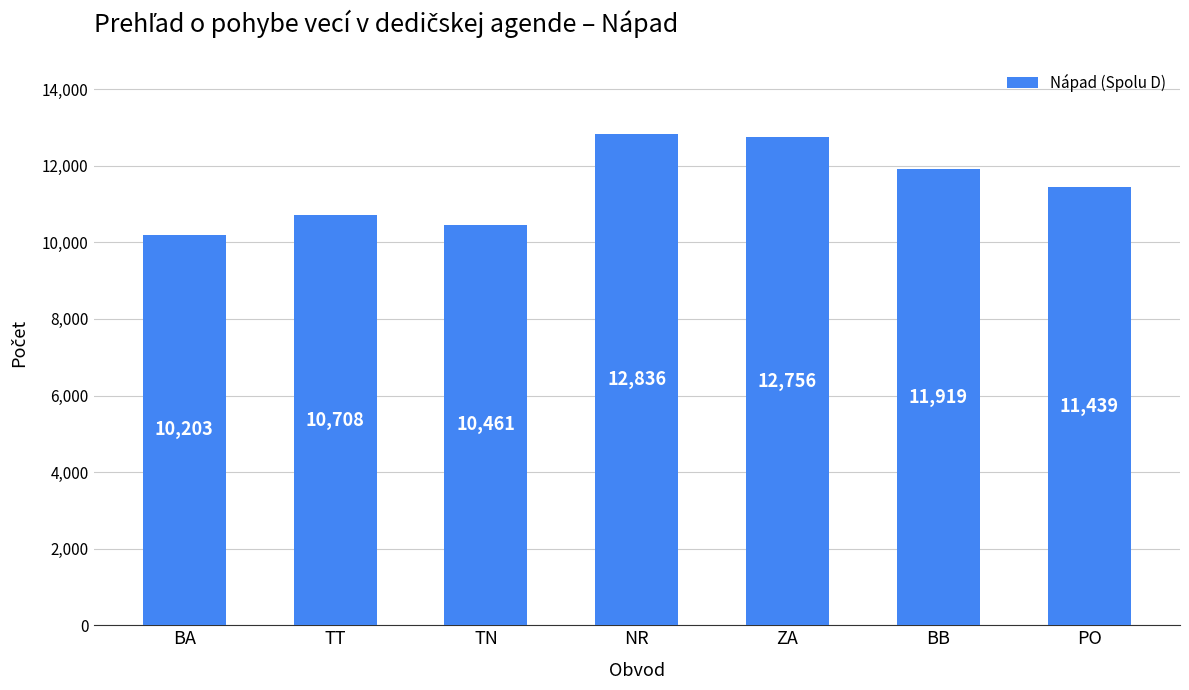

What is the difference between the values at PO and TT?

731